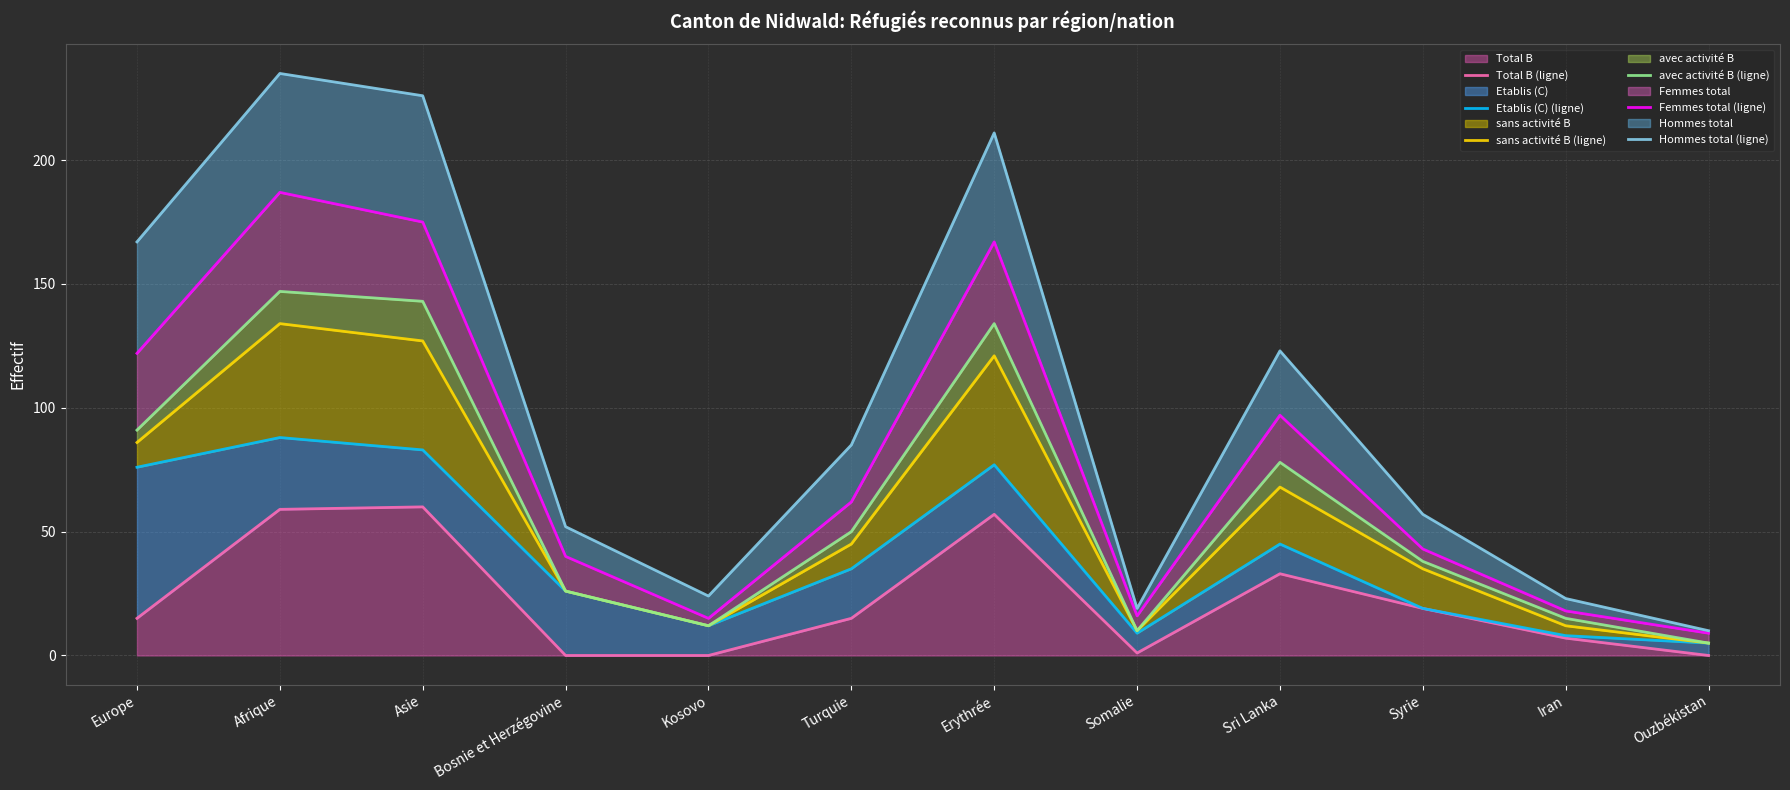

In Total B (ligne), how many points are higher than both neighbors (excluding endpoints)?

3